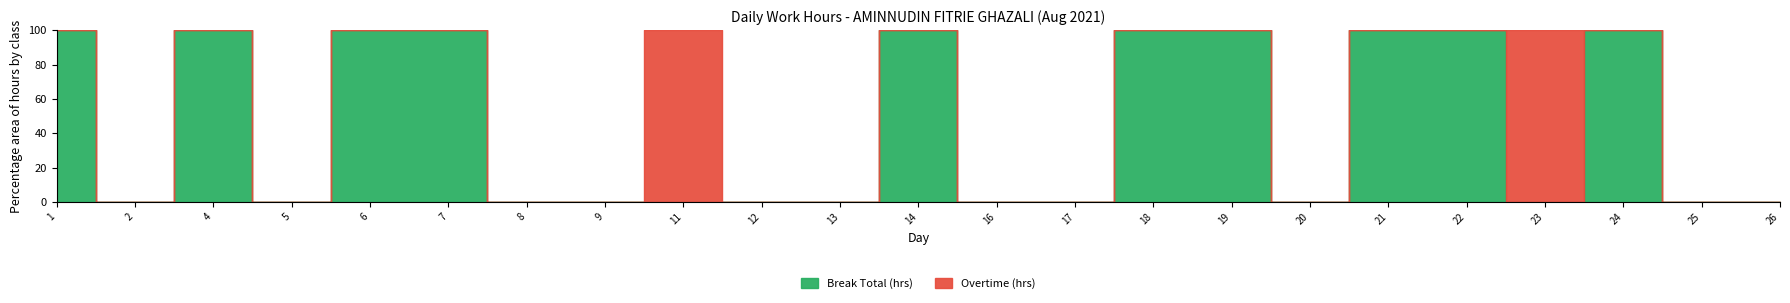

After their last crossing, which series has the higher values: Break Total (hrs) or Overtime (hrs)?

Break Total (hrs)